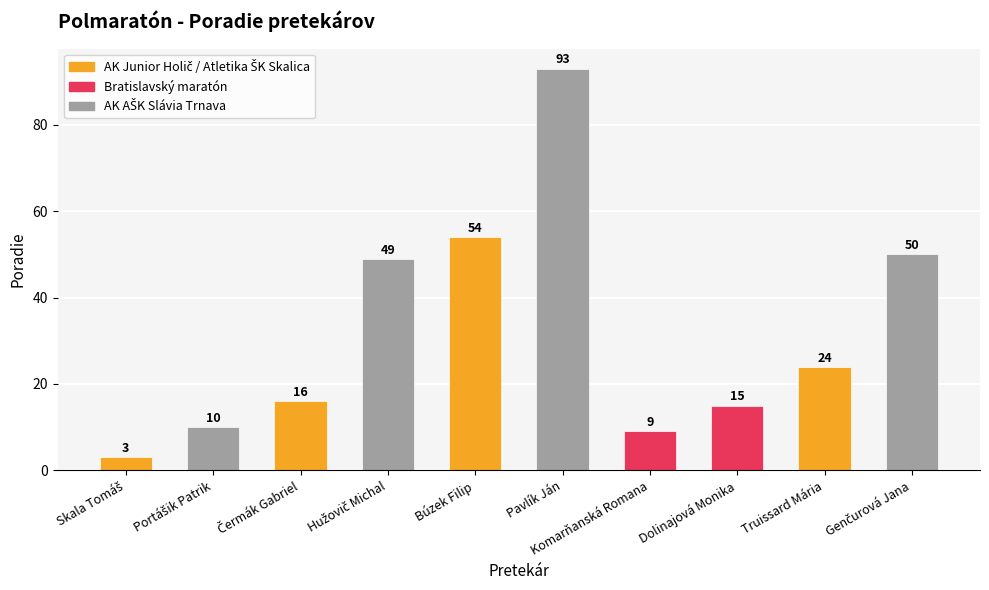

The chart shows a value of 15 at Dolinajová Monika. True or false?

True